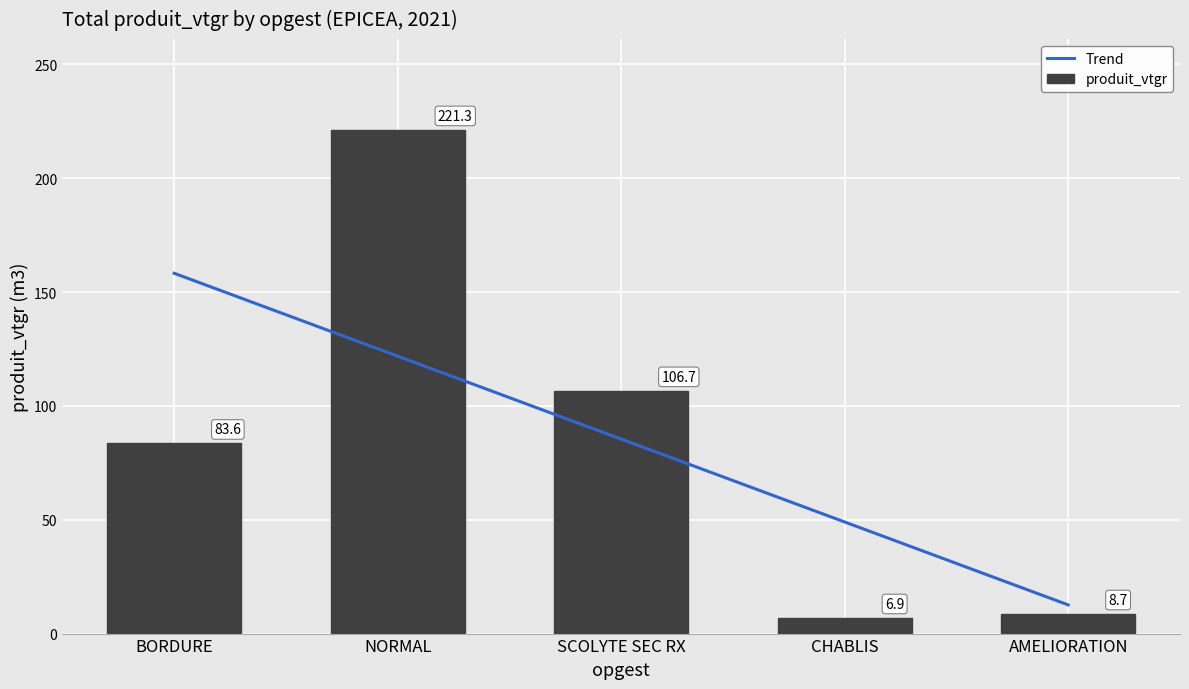

At which label is produit_vtgr closest to 114?

SCOLYTE SEC RX